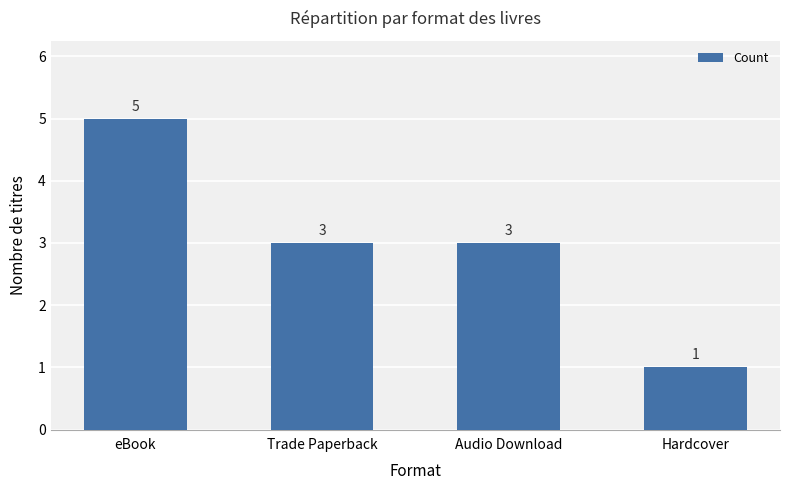

At which category does the chart reach its peak across all series?

eBook